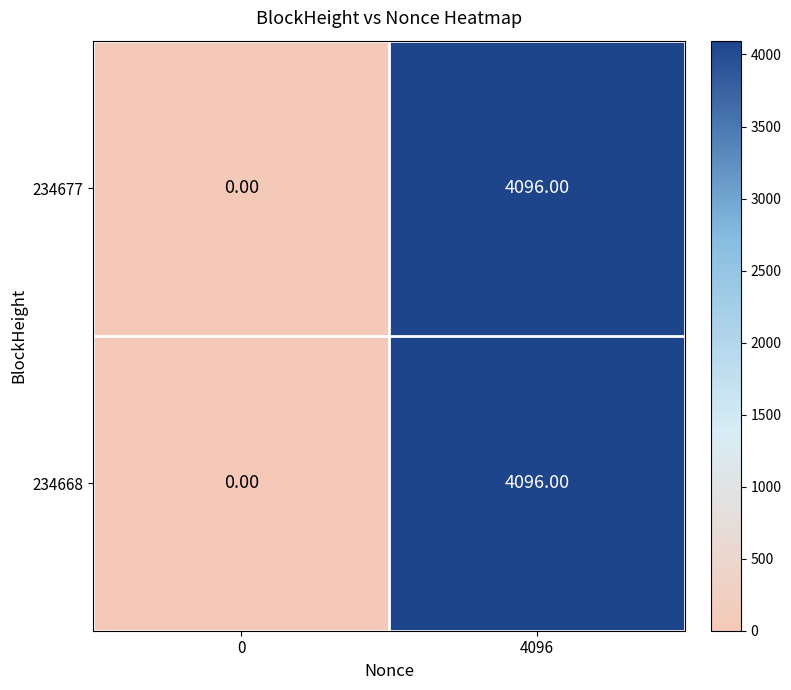

Is the value of 234668 at 4096 greater than the value of 234677 at 0?

Yes